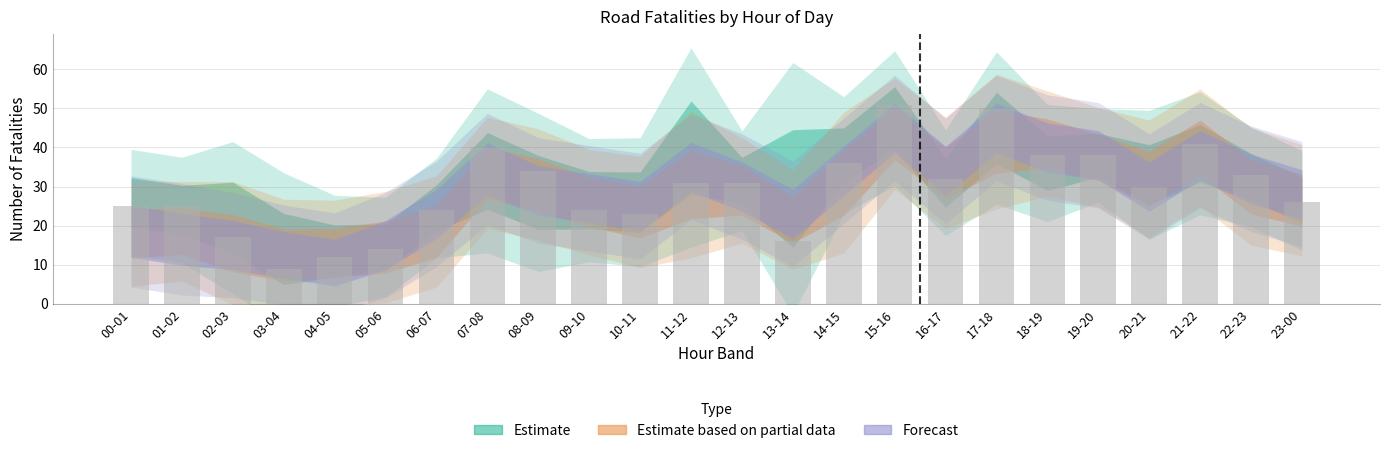

Read the value at 18-19, to the nearest 10.

40